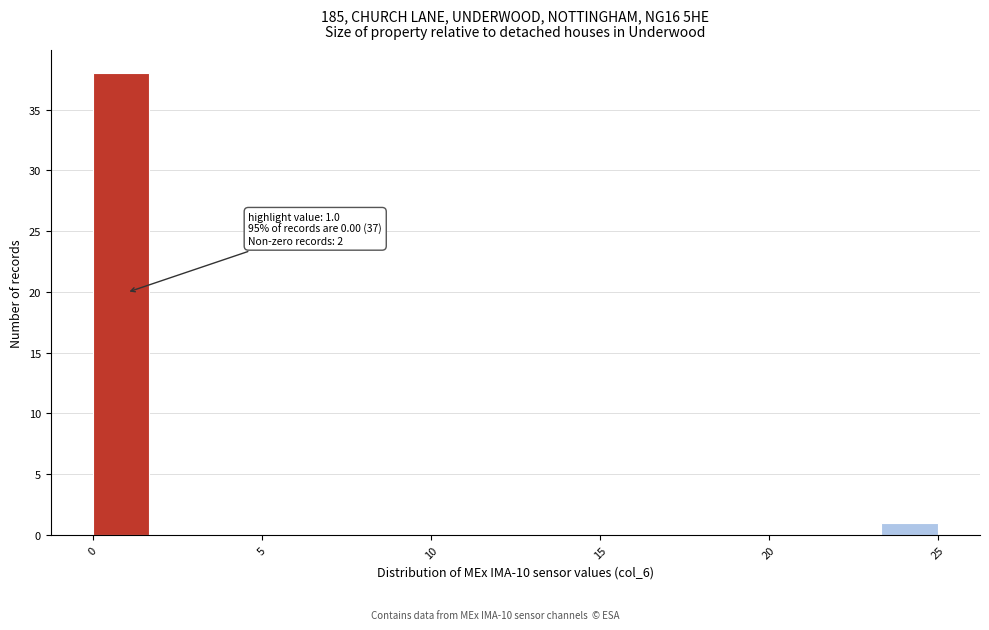

Around what value on the x-axis is the tallest bar? Give the approximate position of its centre, as read against the axis.

1.0